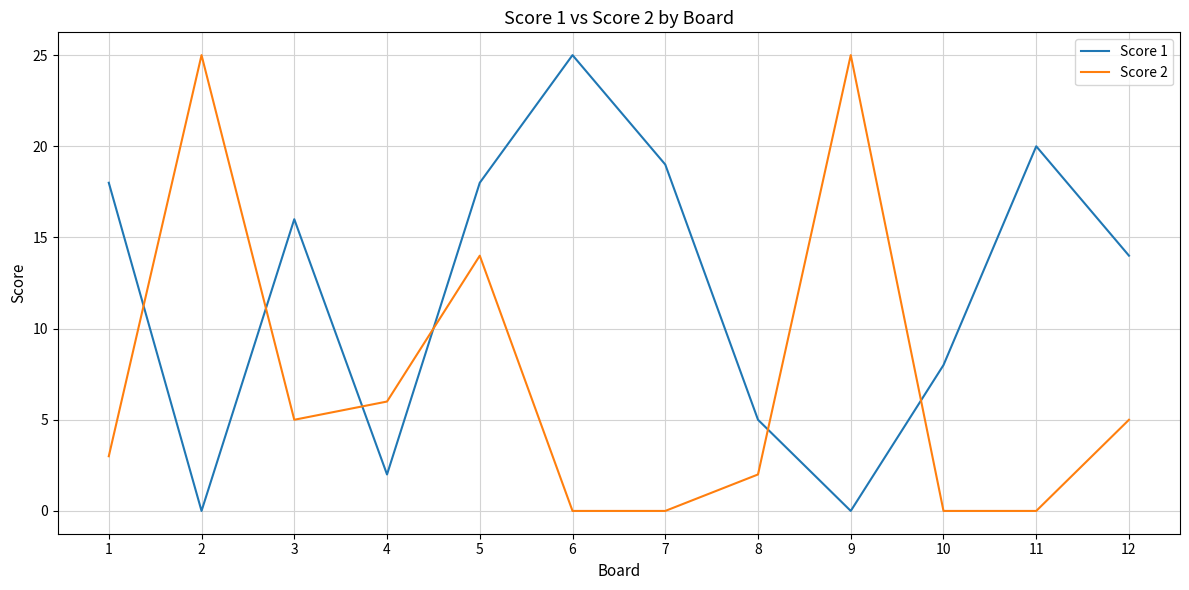

Where is Score 1 nearest to the value 12?

12